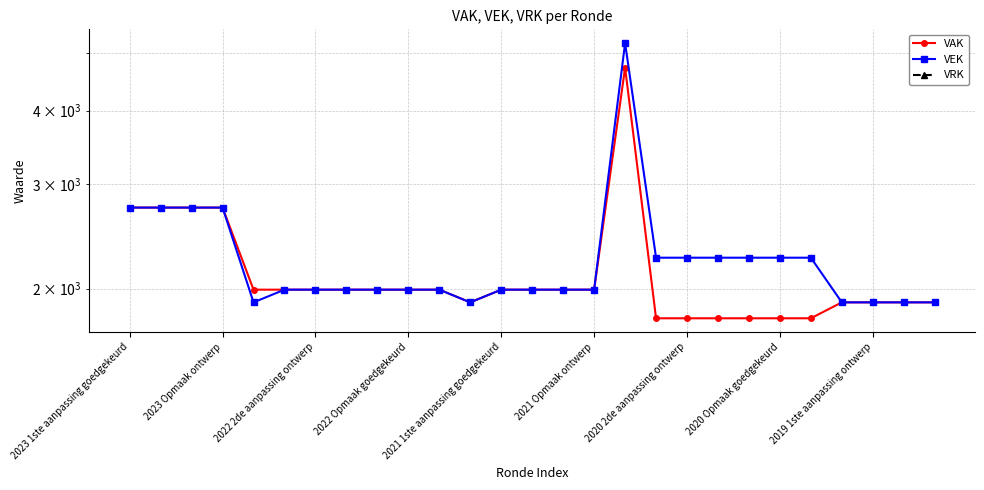

Which series has the widest spread of values?

VEK